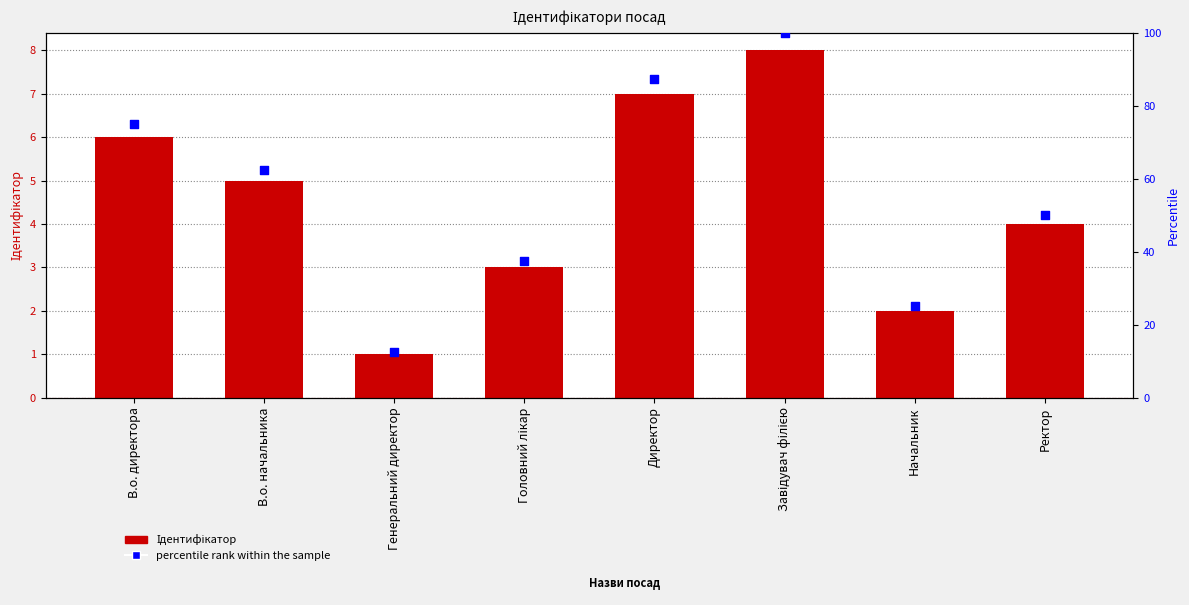

Which series contains the highest Y value?

percentile rank within the sample